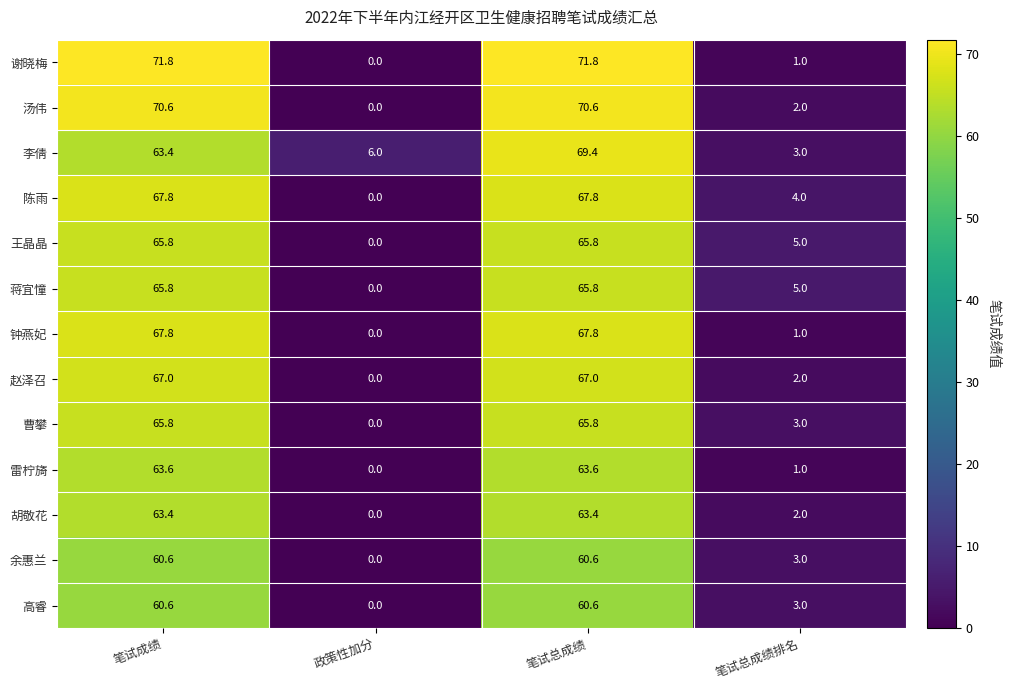

Which series has the largest range (max minus min)?

谢晓梅